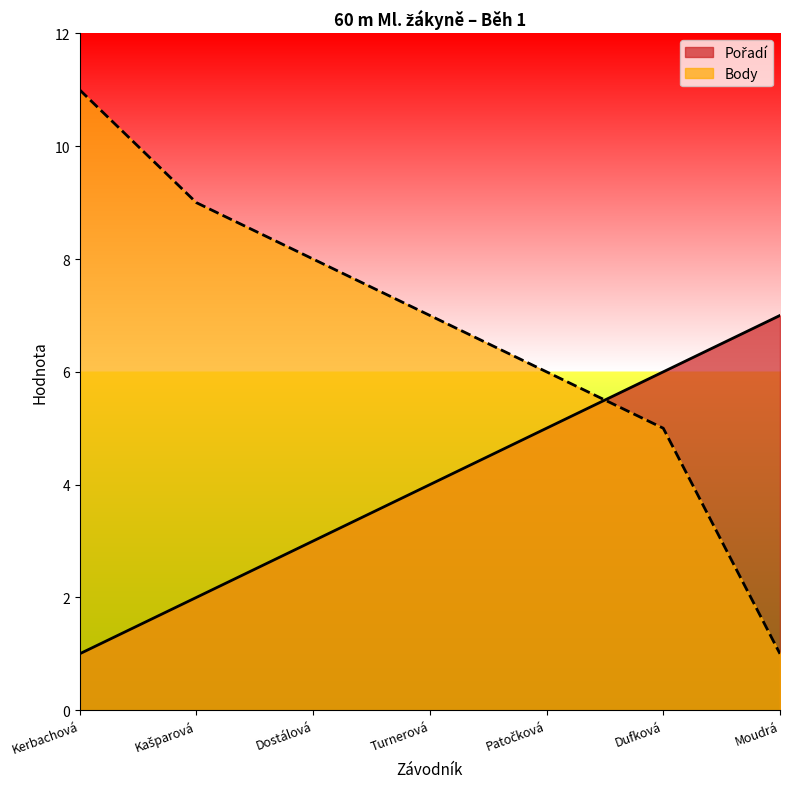

How many data points does each series have?

7